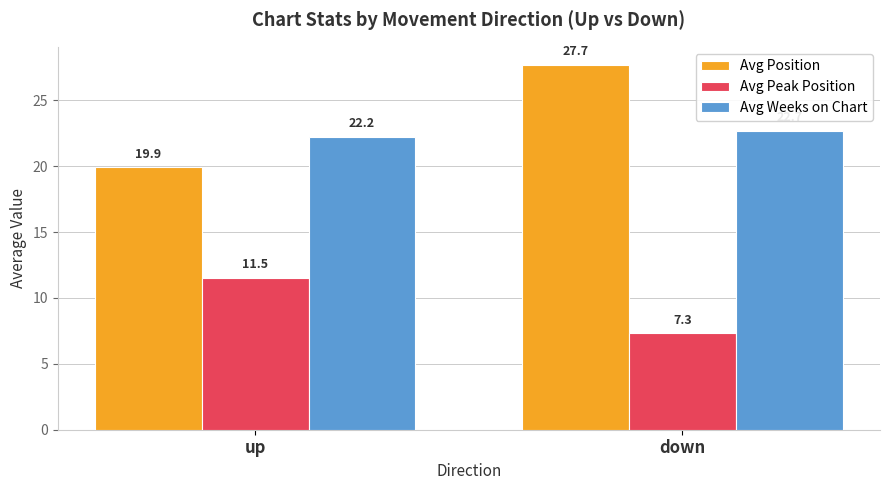

How many series are shown in this chart?

3